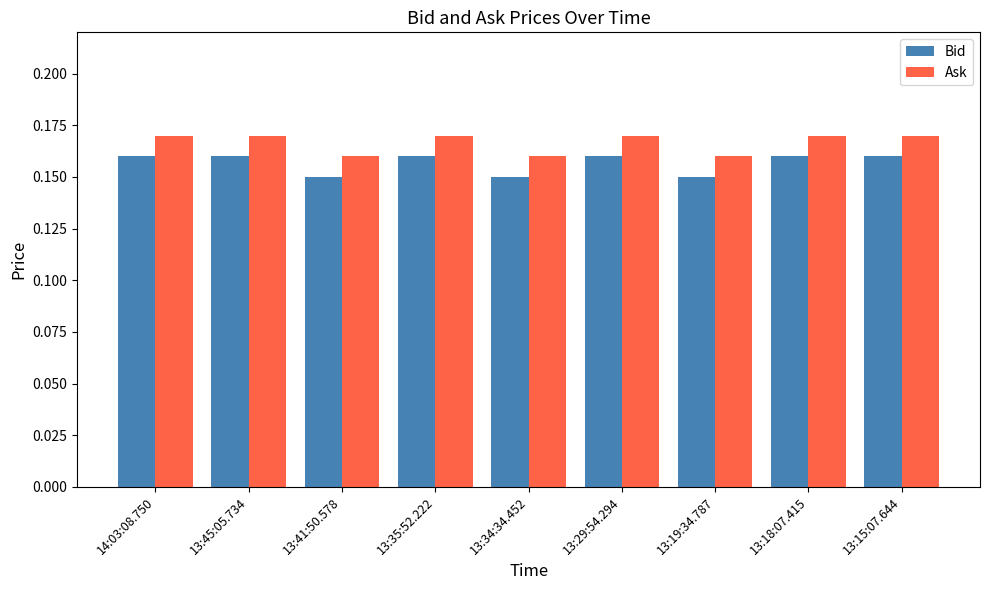

Rank the series at 13:45:05.734 from highest to lowest value.

Ask, Bid